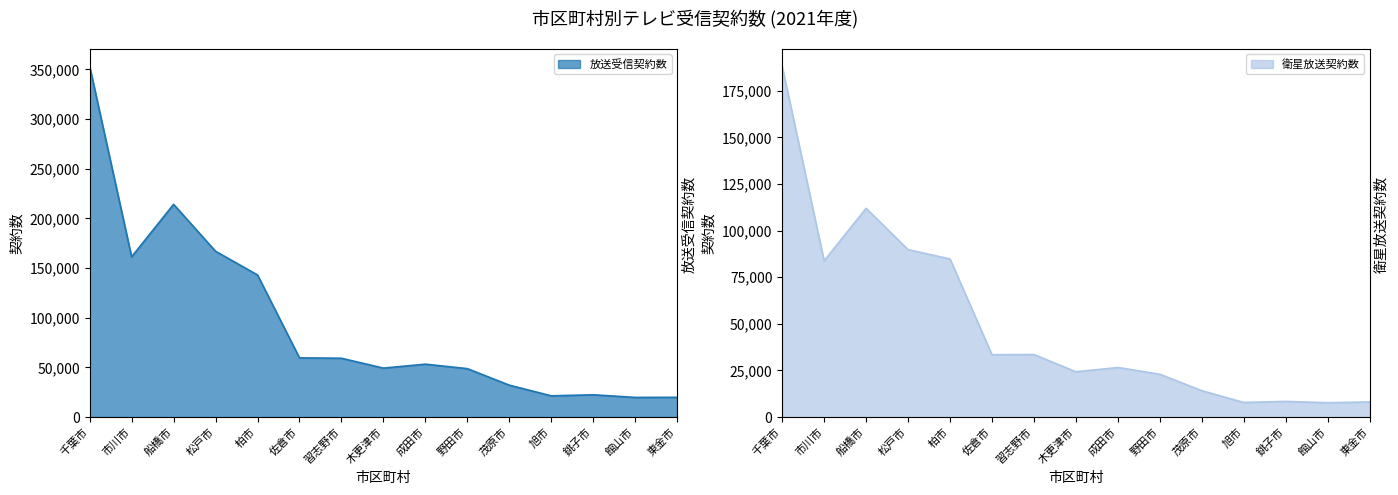

Between 松戸市 and 習志野市, which is larger?

松戸市